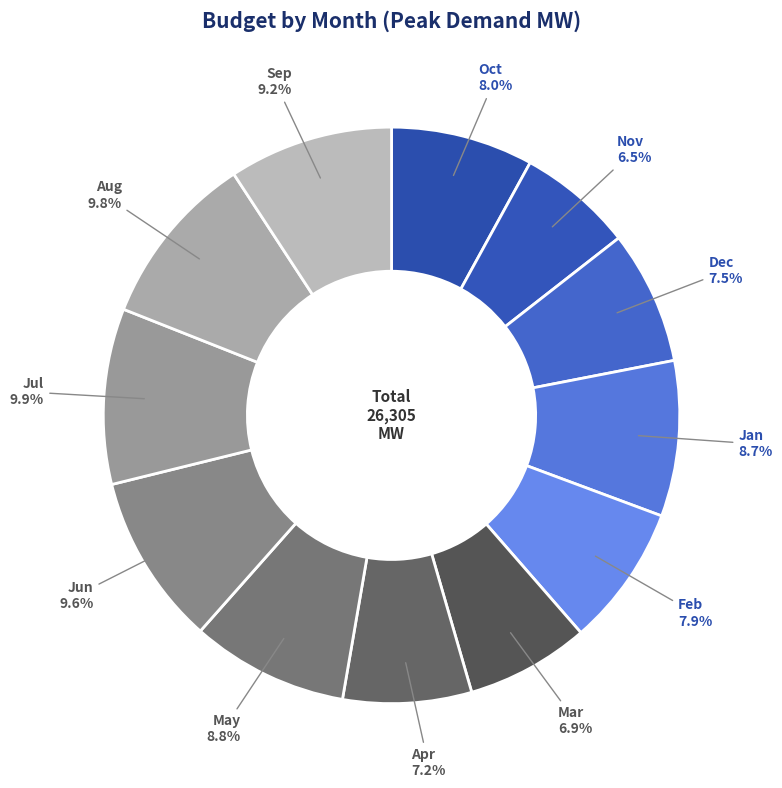

Does any single category account for the majority?

No